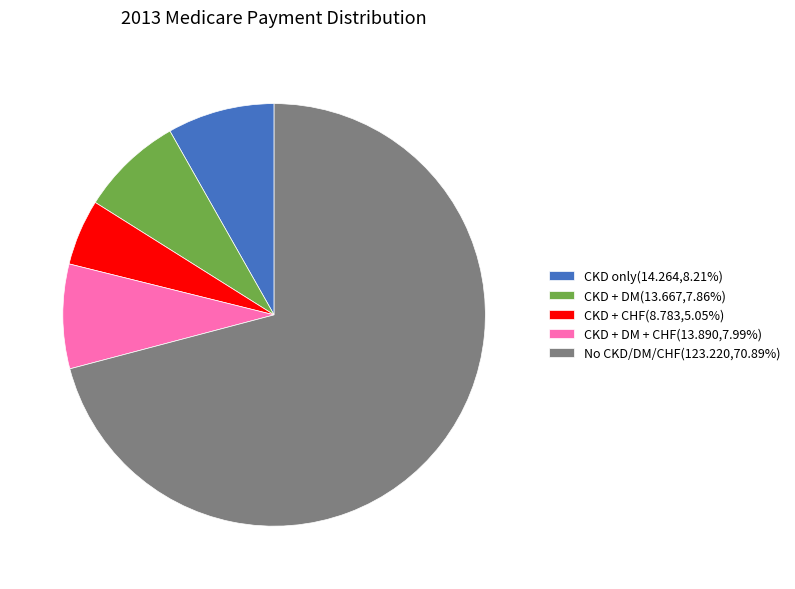

Count the number of slices in the pie.

5